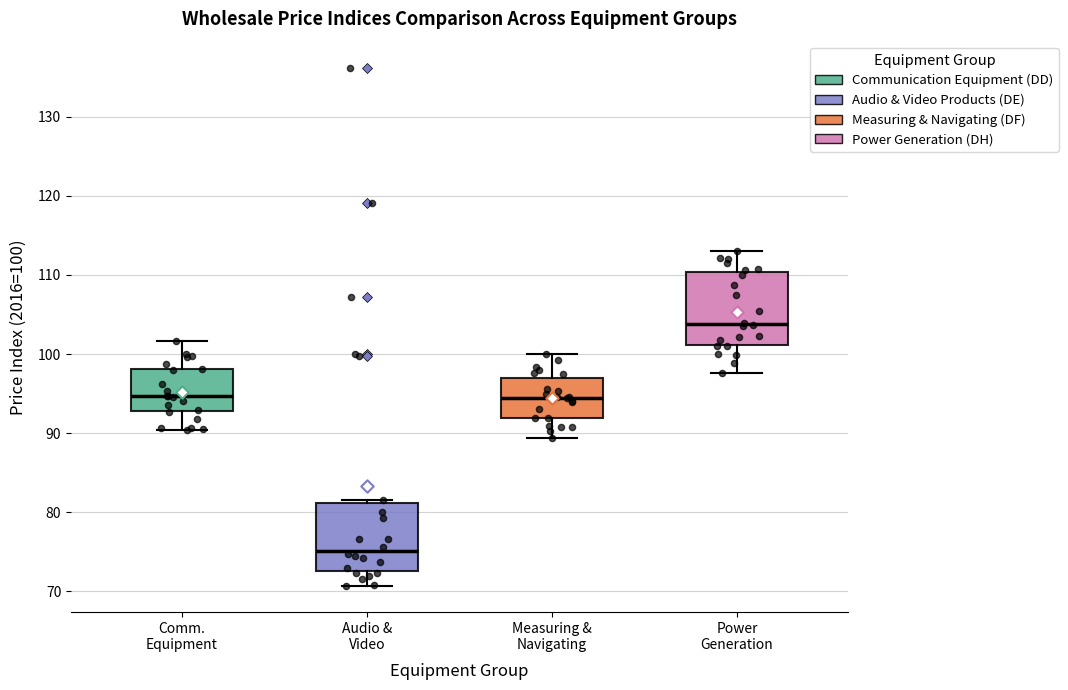

Reading left to right, read every box against the y-axis: the position of its median line, the range the box covers, and the ends of its whiskers. The values are not printed on the chart, so give them approximately, as read against the axis.

Comm. Equipment: median 95, box 93 to 98, whiskers 90 to 102
Audio & Video: median 75, box 72 to 81, whiskers 71 to 81 (just above the box's upper edge)
Measuring & Navigating: median 94, box 92 to 97, whiskers 89 to 100
Power Generation: median 104, box 101 to 110, whiskers 98 to 113